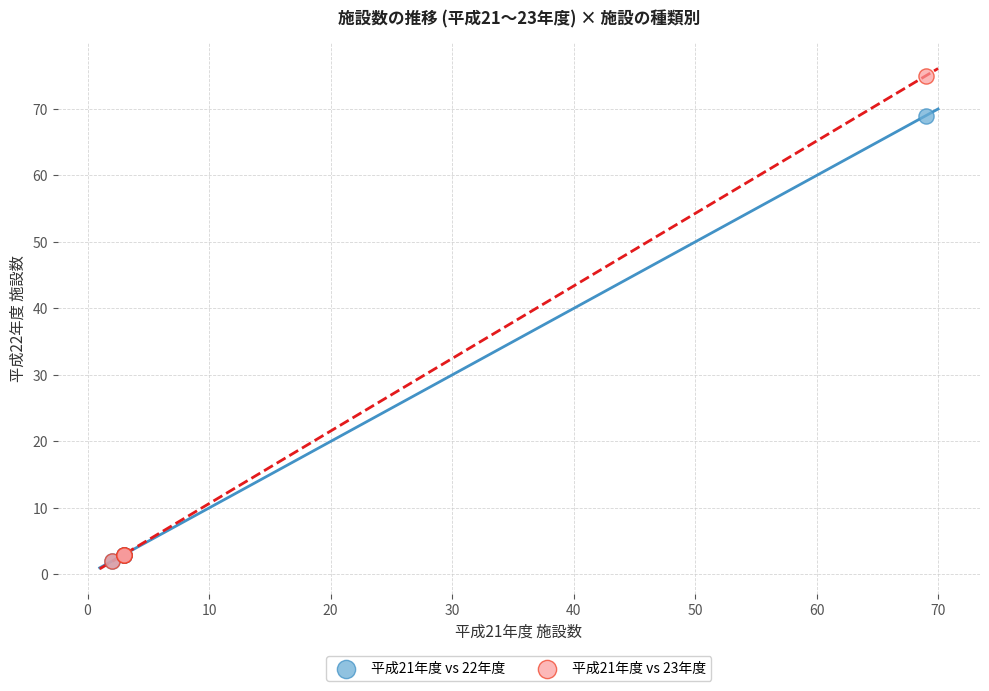

Which series reaches the maximum Y coordinate?

平成21年度 vs 23年度